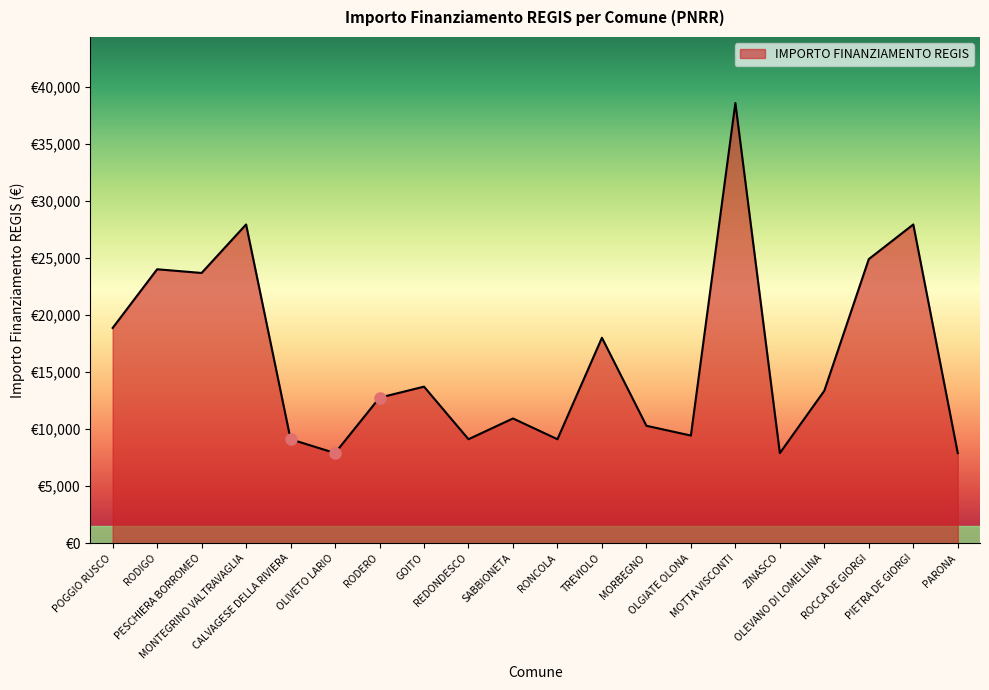

How many interior local valleys (lower than both neighbors) does the data have?

6